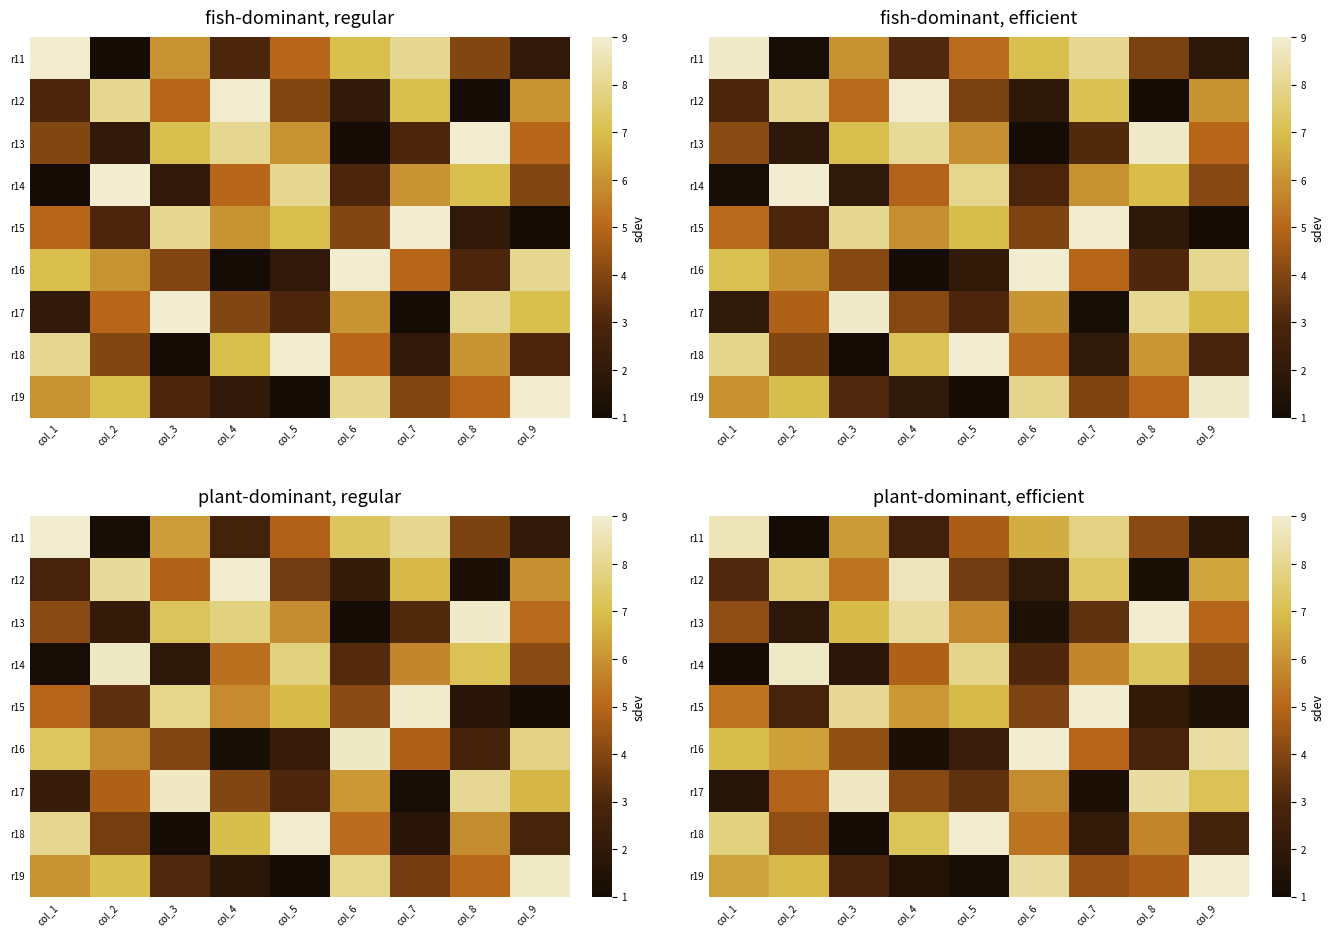

What is the difference between the row_4 values at col_9 and col_4?

4.8